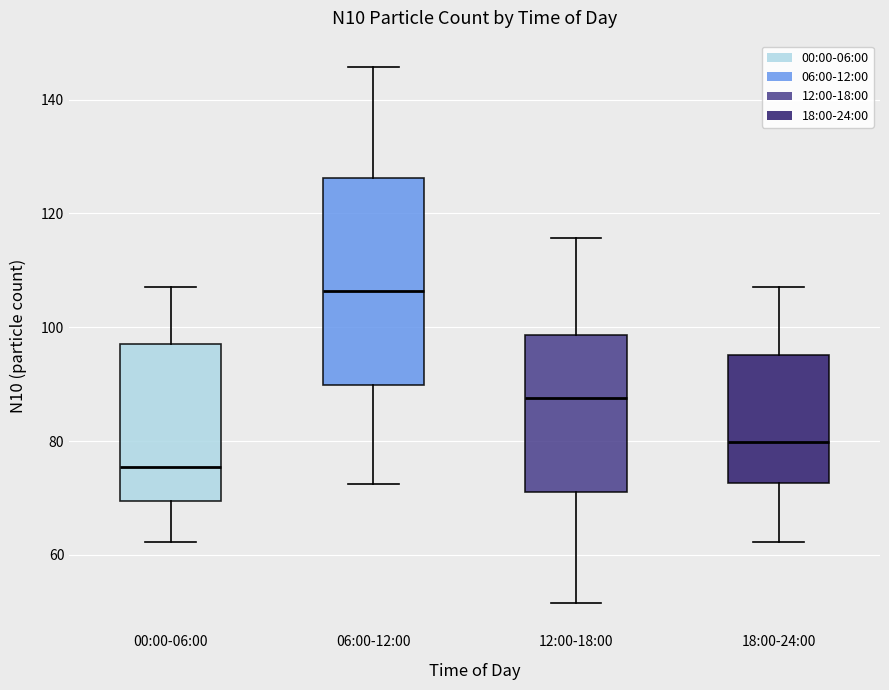

Where is the upper edge of the box for 06:00-12:00 on the y-axis? The values are not printed on the chart, so give them approximately, as read against the axis.

126